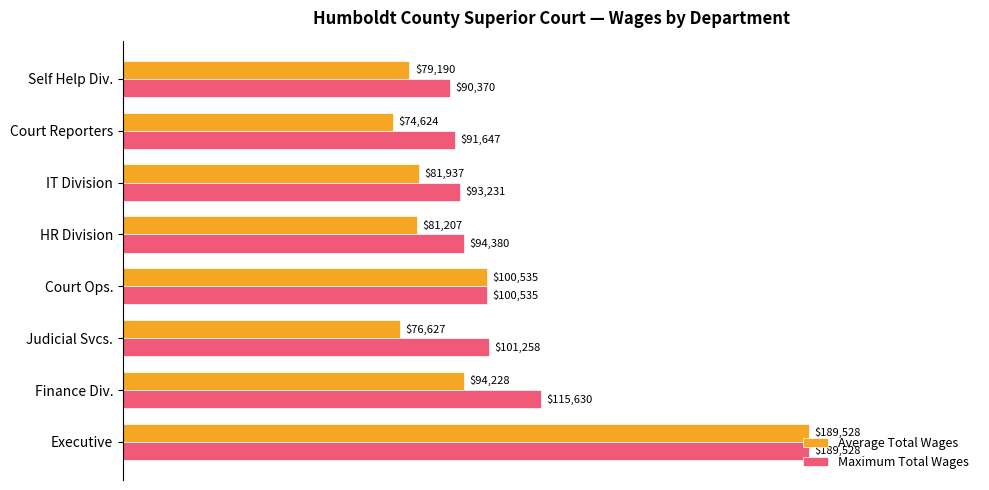

How many series are shown in this chart?

2